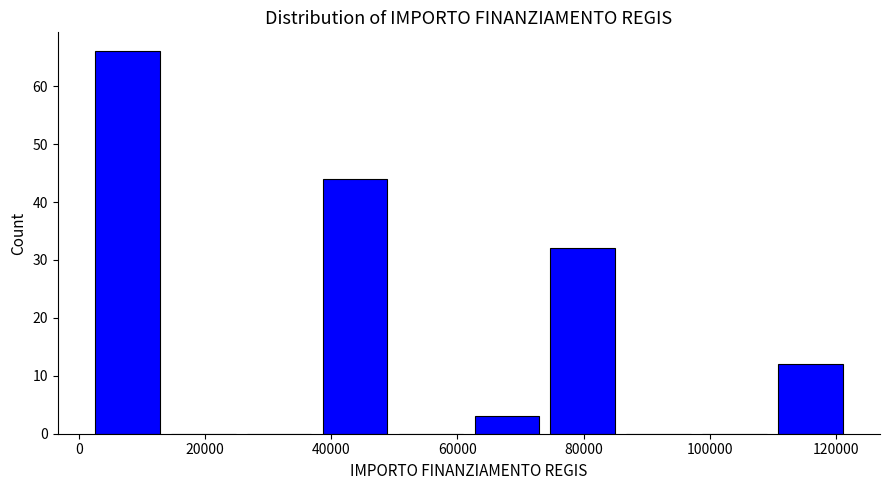

Reading left to right, transcribe this chart: for each bar, give the range it covers on the x-axis and its height. Neither the bar edges nor the heights are printed on the chart, so give them approximately, as read against the axes.

2000 to 14000: 66
14000 to 26000: 0
26000 to 38000: 0
38000 to 50000: 44
50000 to 62000: 0
62000 to 74000: 3
74000 to 86000: 32
86000 to 98000: 0
98000 to 110000: 0
110000 to 122000: 12